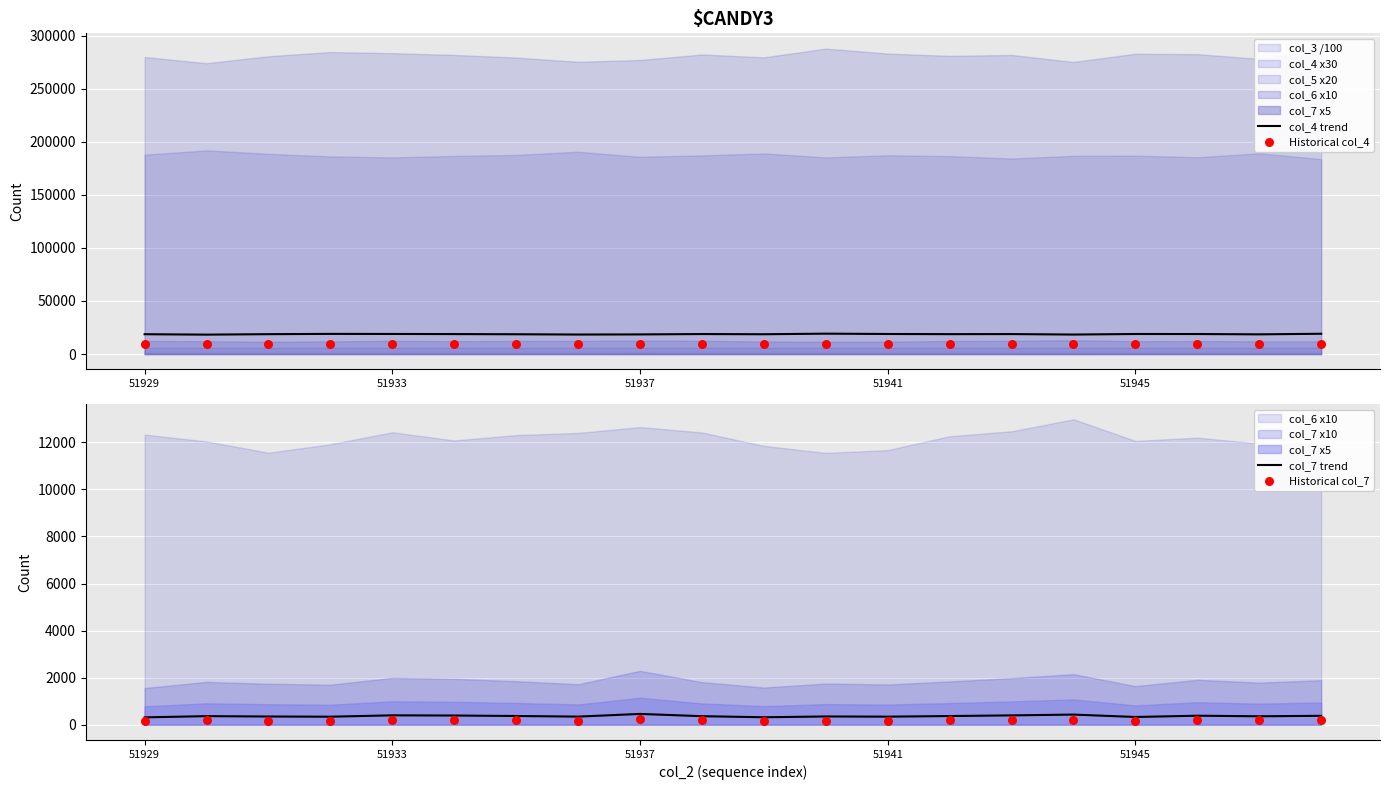

Is it true that col_4 trend equals 18870 at 51945?

True